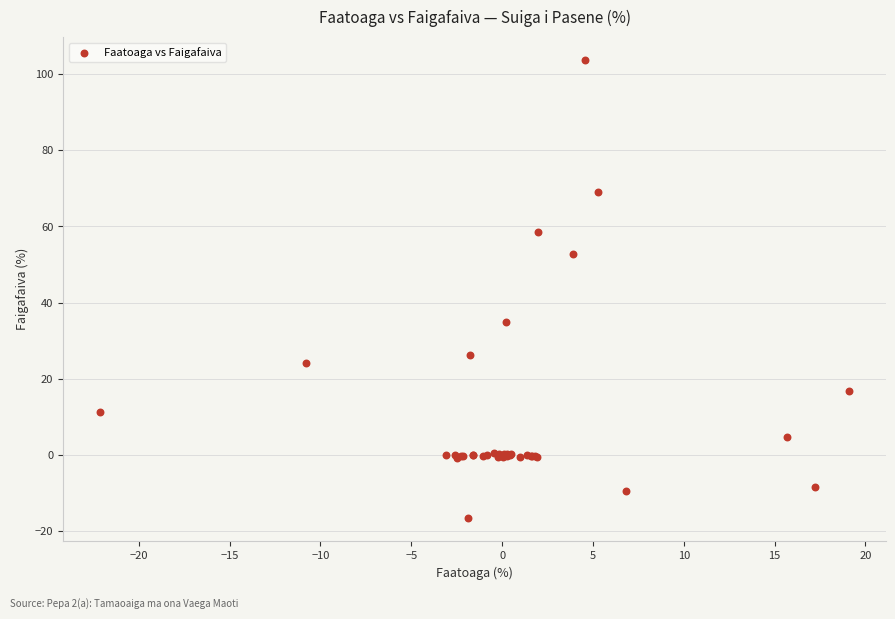

What Y value in the scatter plot is closest to 43?

35.0